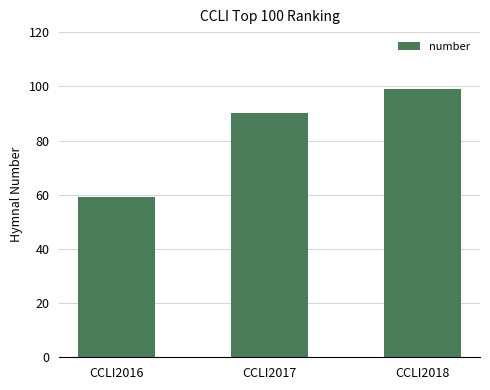

Rank the categories by value from highest to lowest.

CCLI2018, CCLI2017, CCLI2016